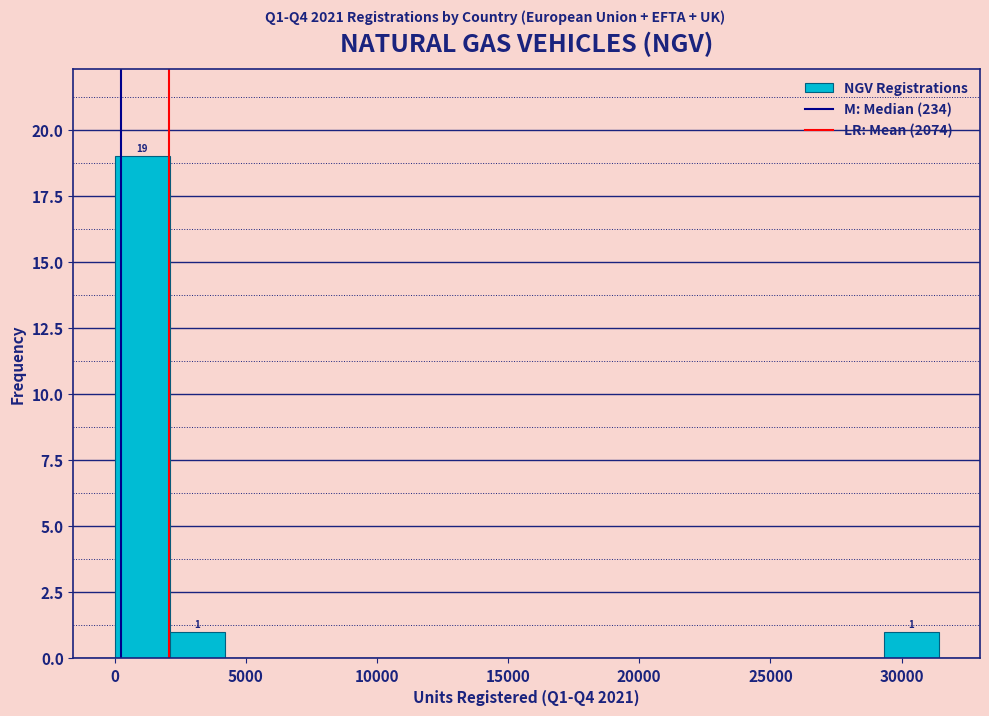

Which range on the x-axis has the tallest bar?

0 to 2000